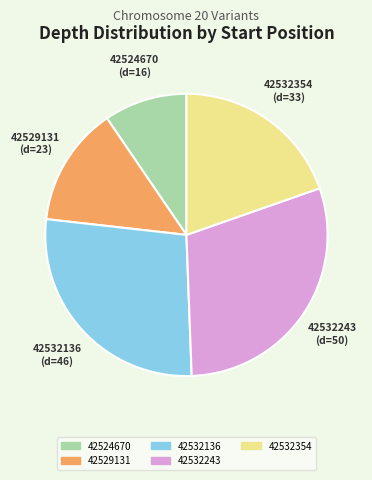

Which category has the biggest portion of the pie?

42532243